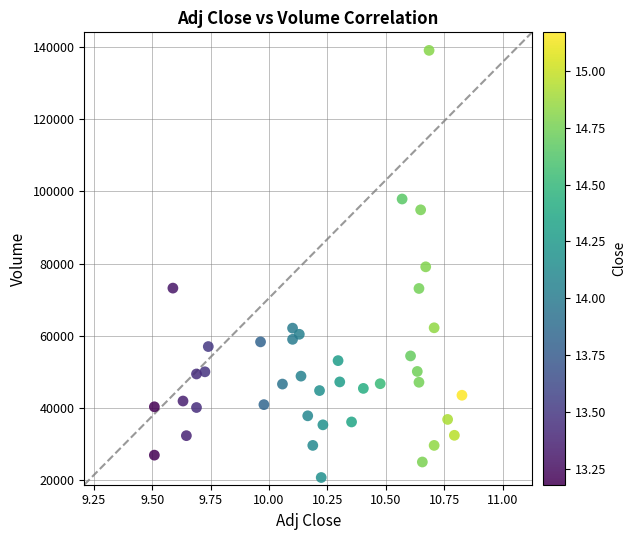

What is the range of Y values (max minus min)?

118400